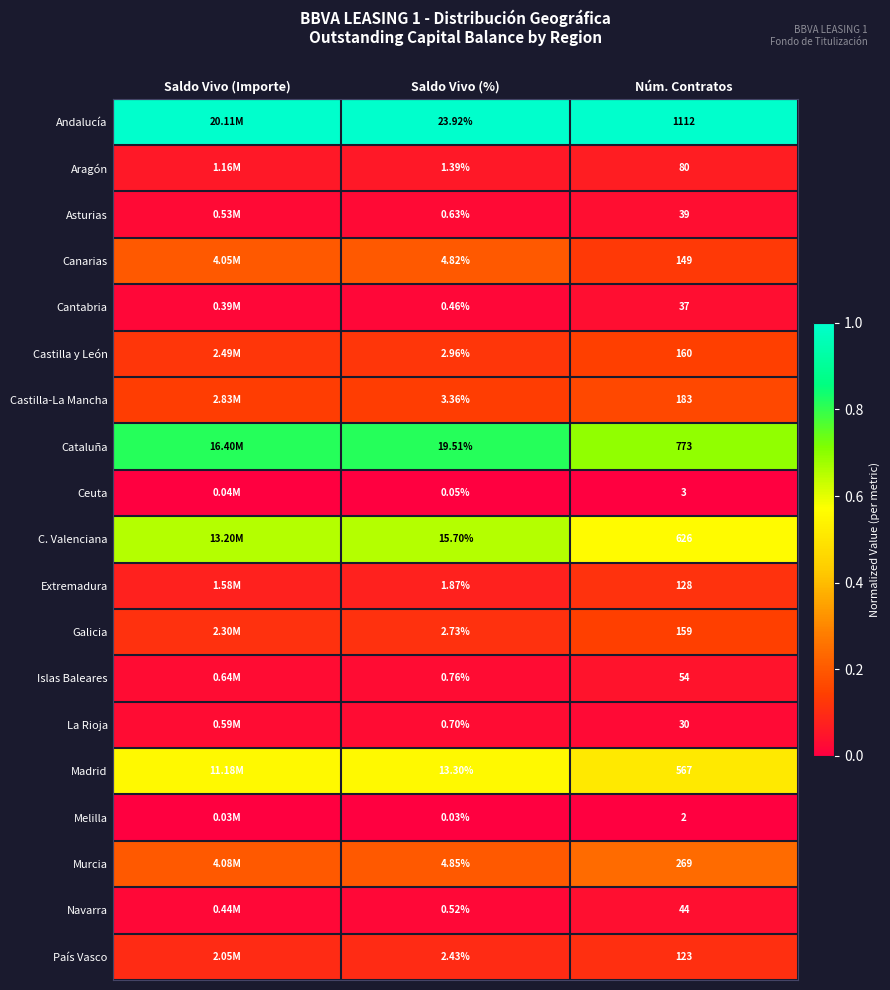

At which label does C. Valenciana reach its minimum?

Núm. Contratos